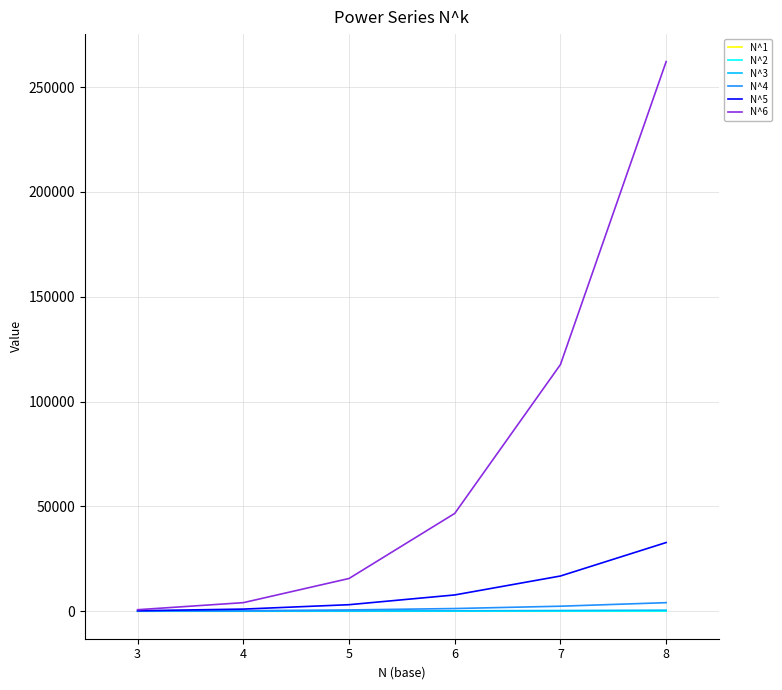

Is this an area chart (filled region under the line)?

No